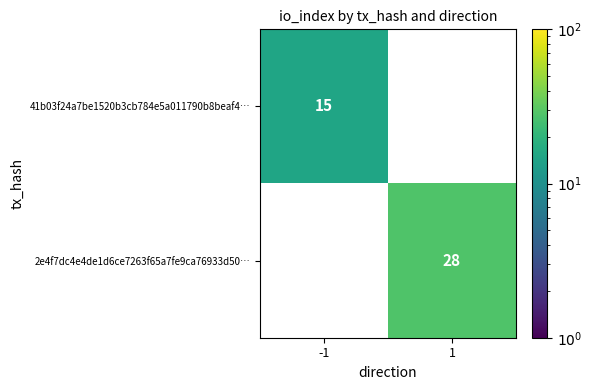

What is the smallest value displayed?

15.0